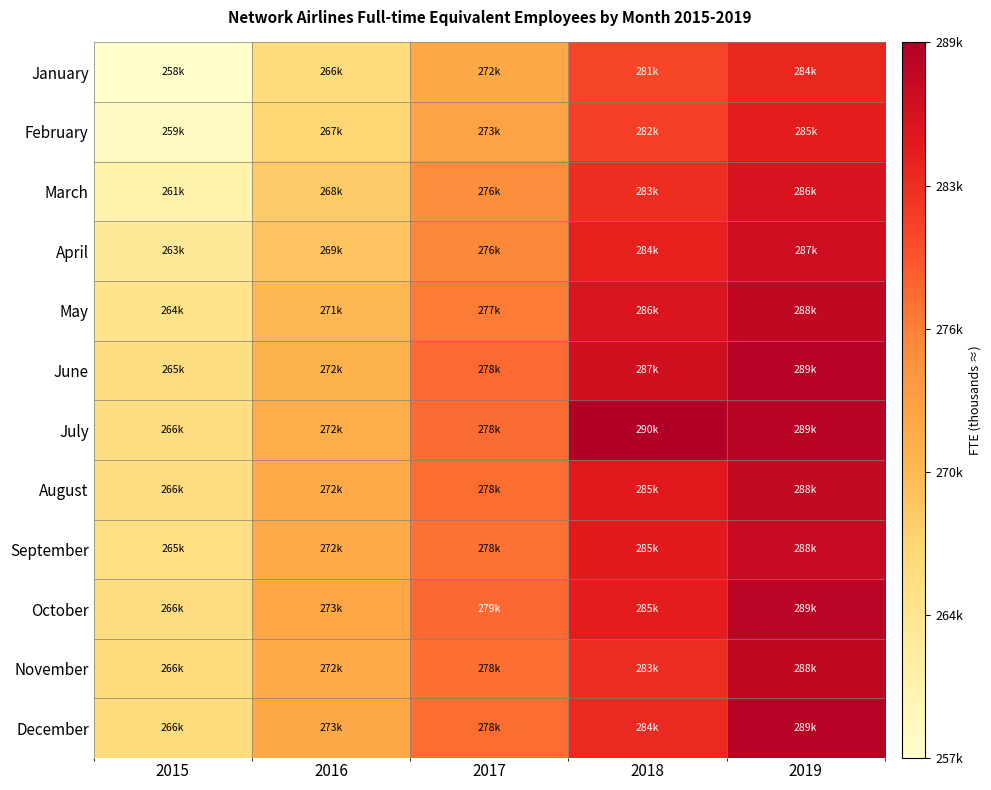

What is the maximum value shown in the chart?

289632